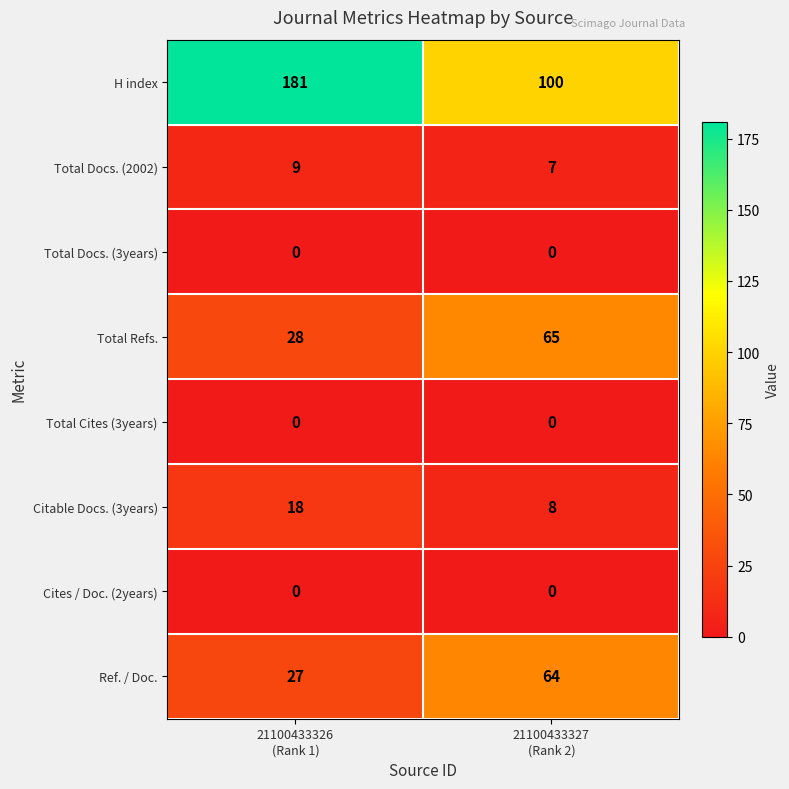

Which series has the largest total across all categories?

H index